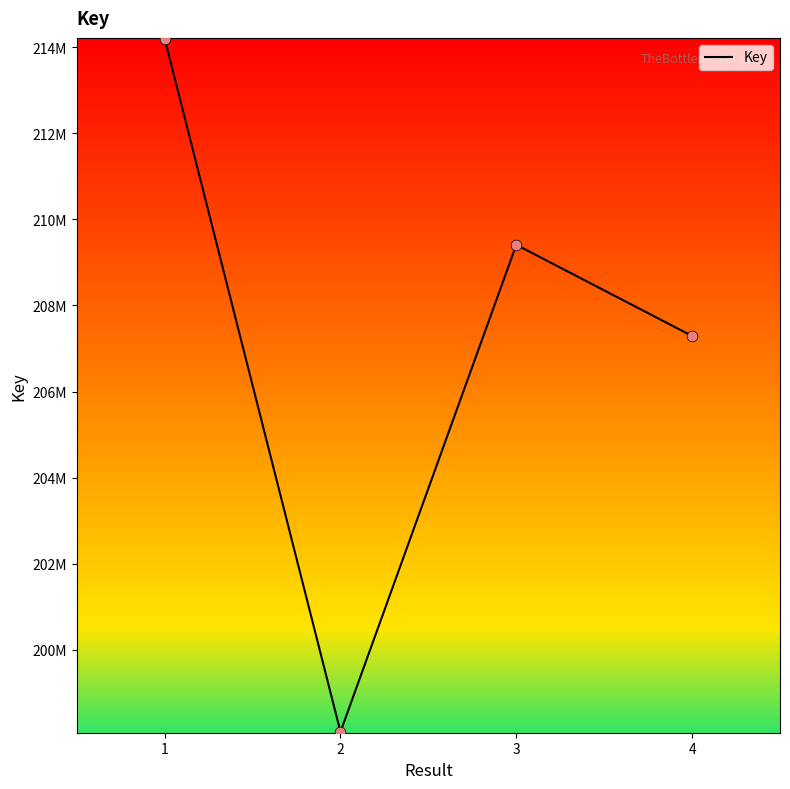

What is the change in value from 1 to 4?

-6901807